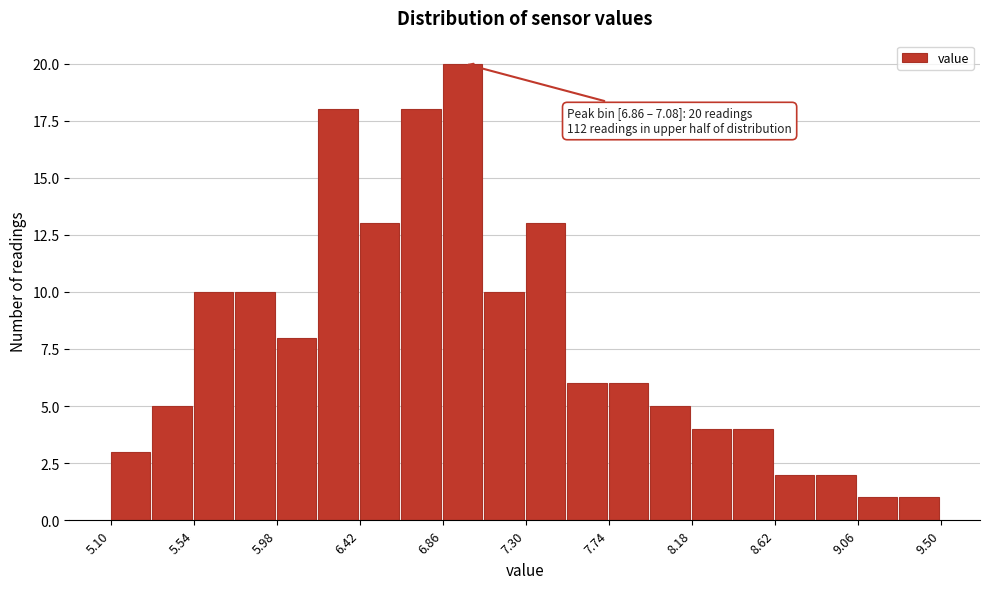

Which range on the x-axis has the tallest bar?

6.86 to 7.08